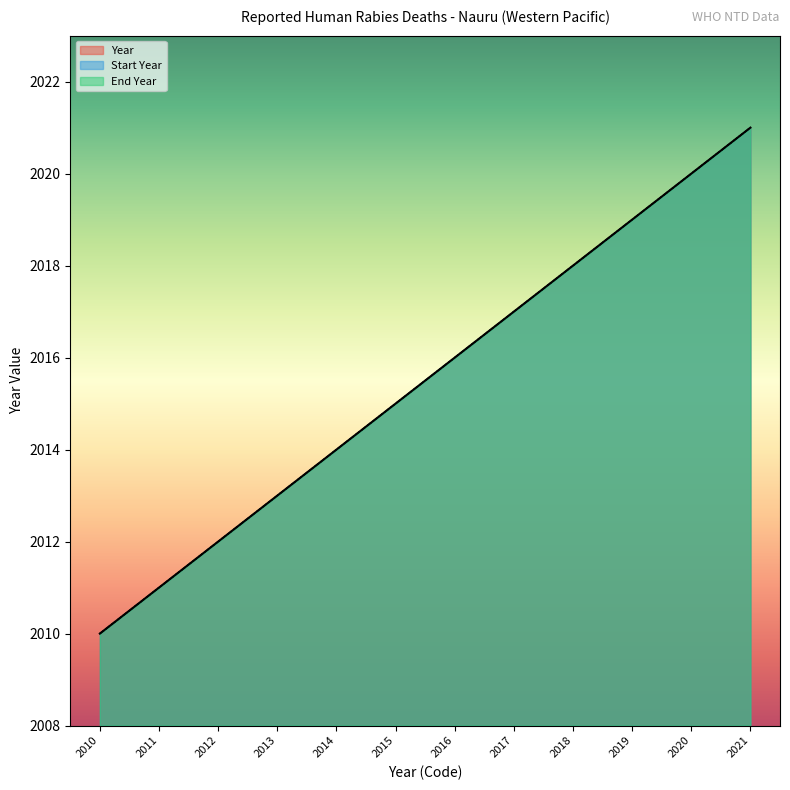

The End Year series shows 2019 at 2019. True or false?

True